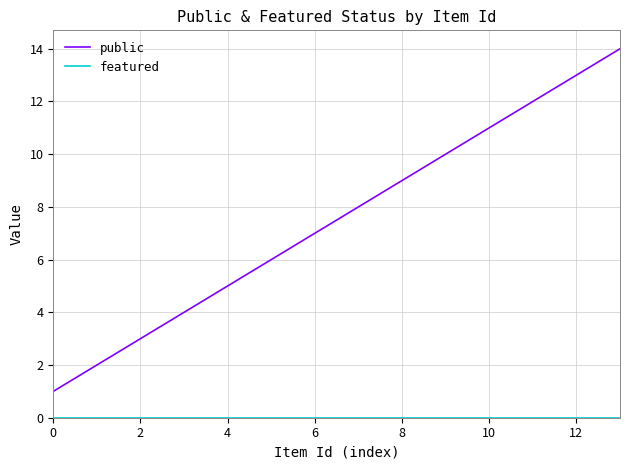

Which series has the largest range (max minus min)?

public